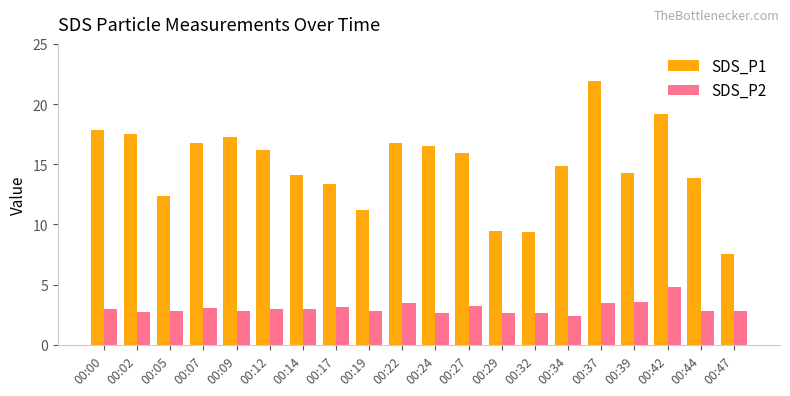

What is the greatest value displayed?

21.9